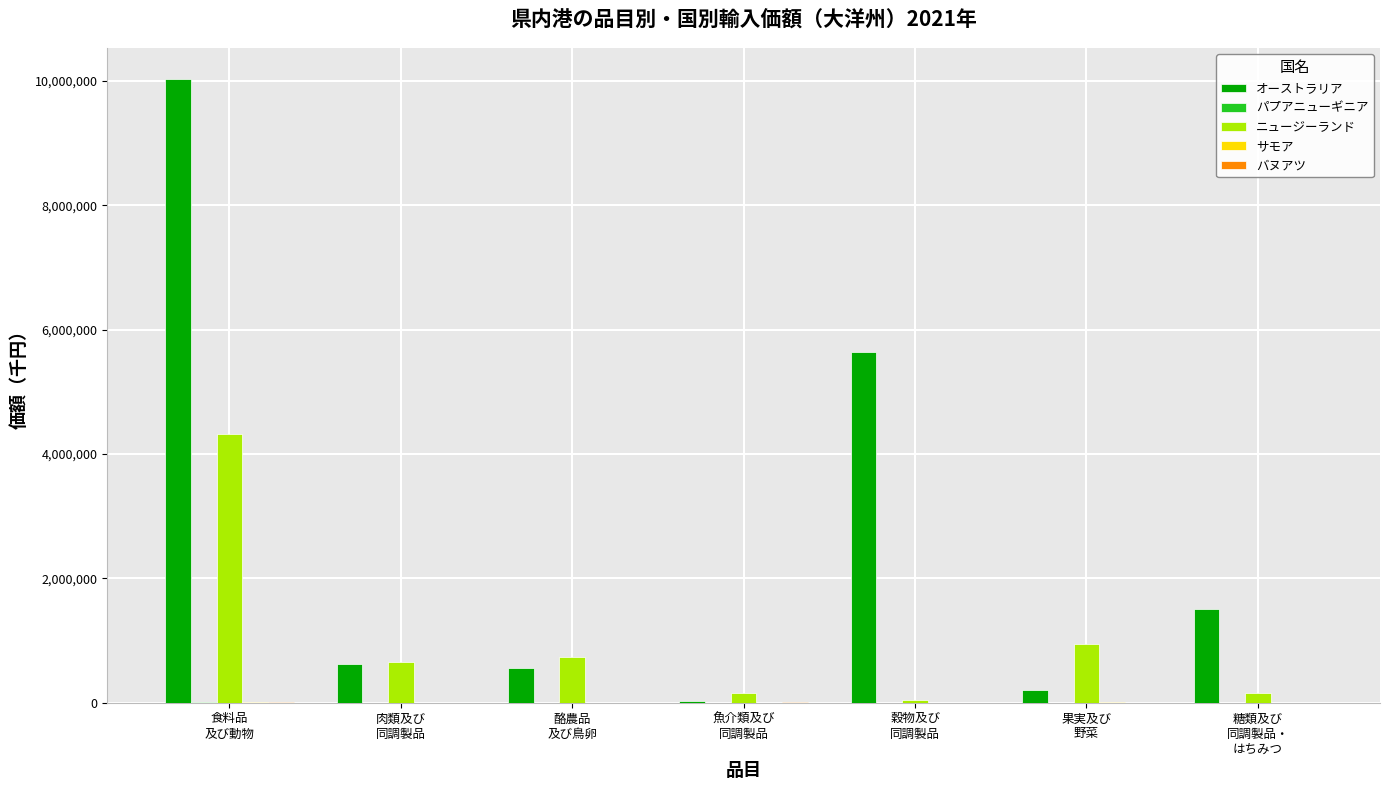

How many groups of bars are there?

7